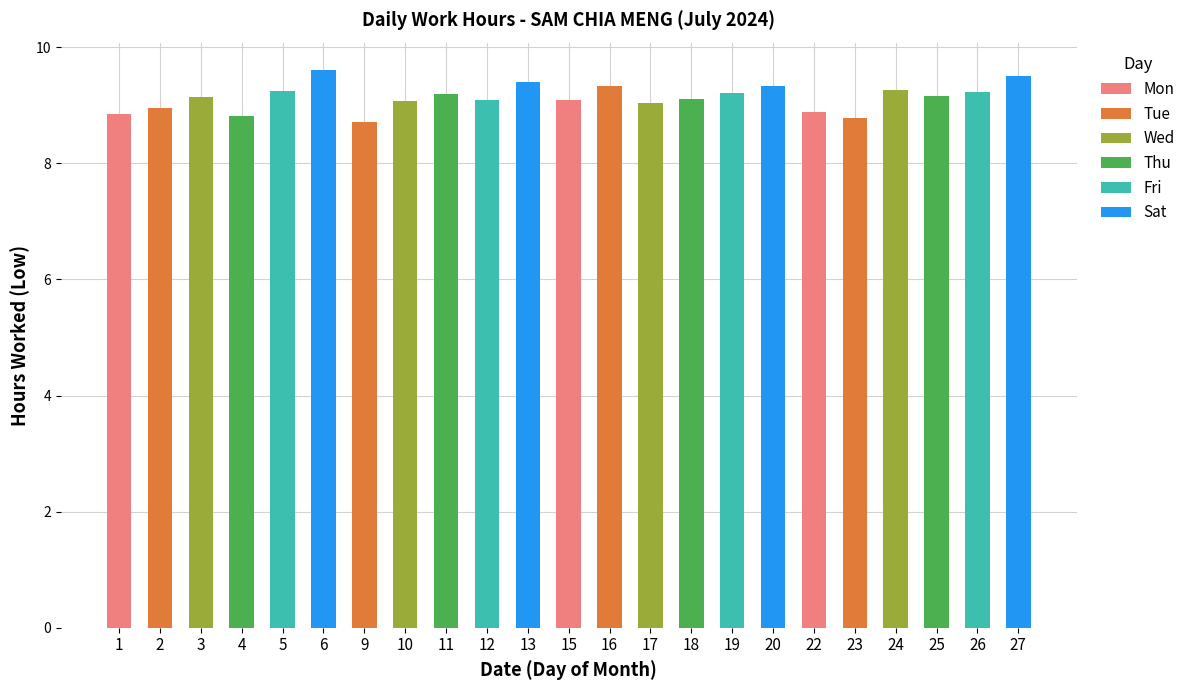

What is the maximum value for Mon?

9.1